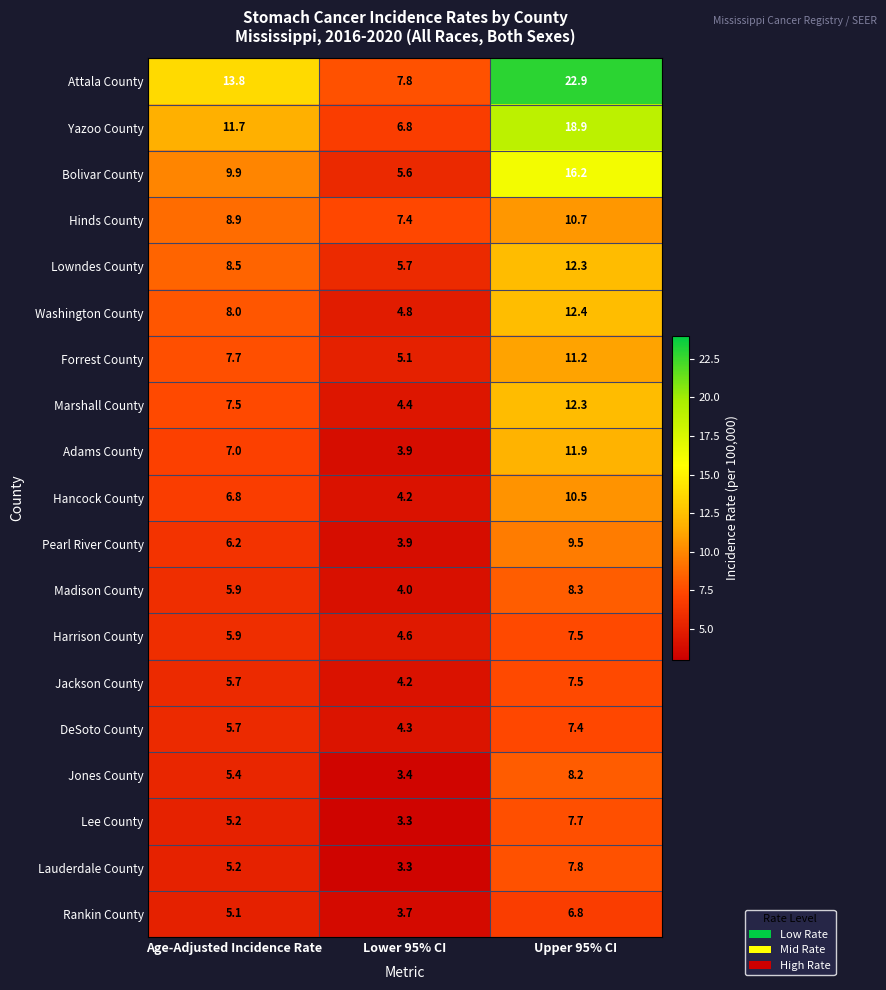

Between Age-Adjusted Incidence Rate and Lower 95% CI, which series saw the biggest shift?

Attala County